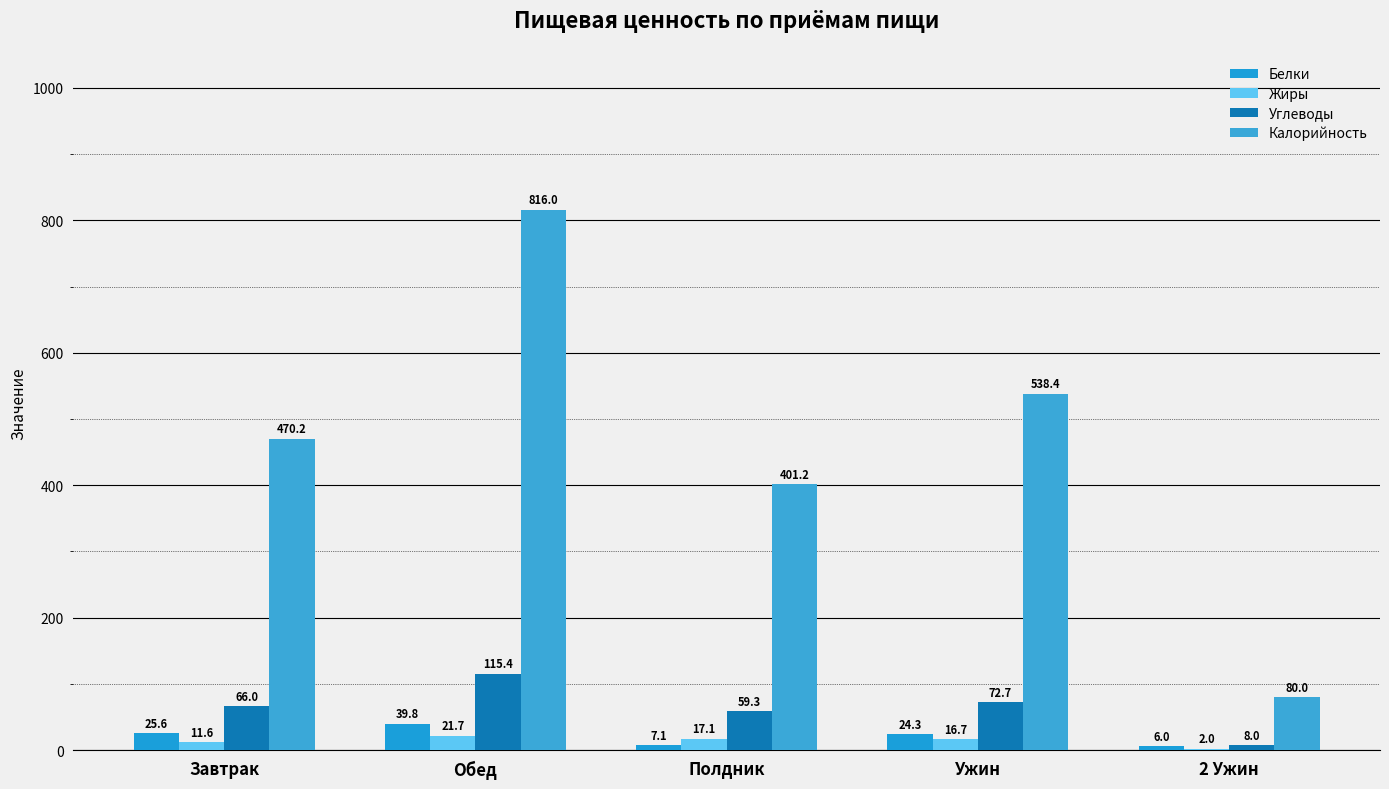

Is the value of Калорийность at Ужин greater than the value of Углеводы at Полдник?

Yes